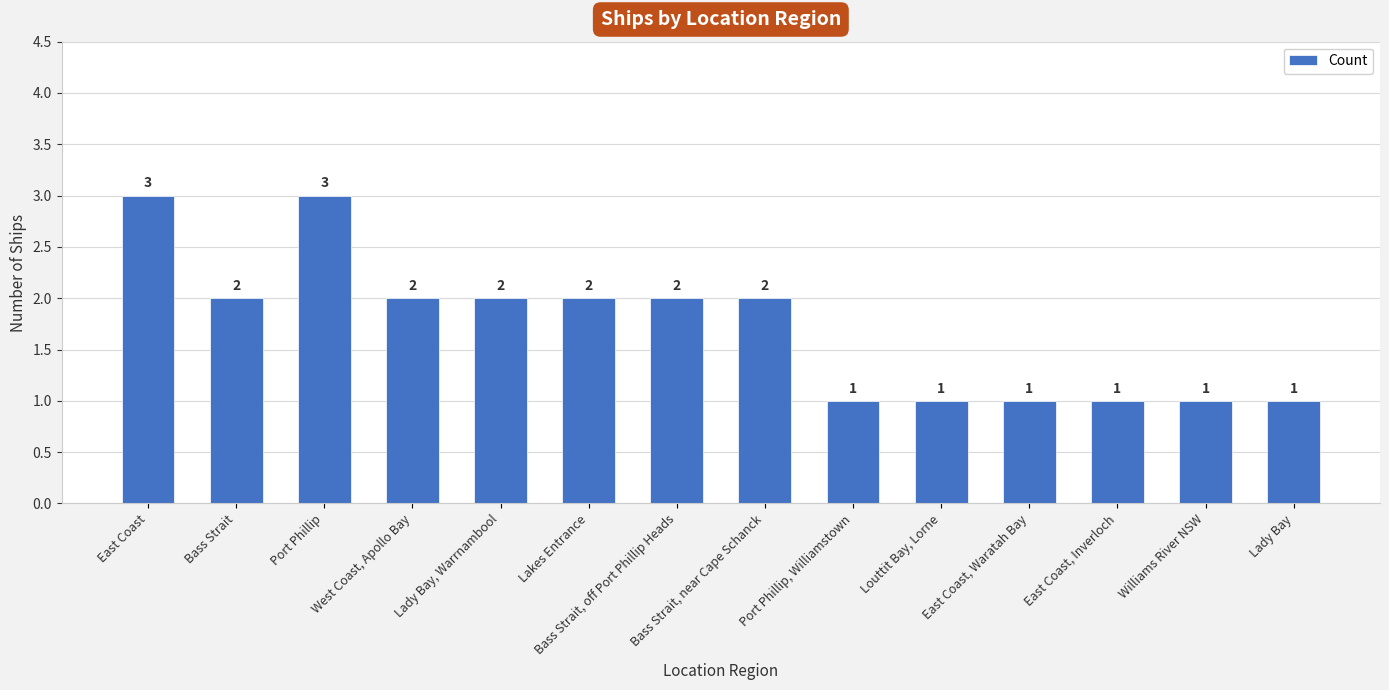

Between Bass Strait, near Cape Schanck and East Coast, Waratah Bay, which is larger?

Bass Strait, near Cape Schanck